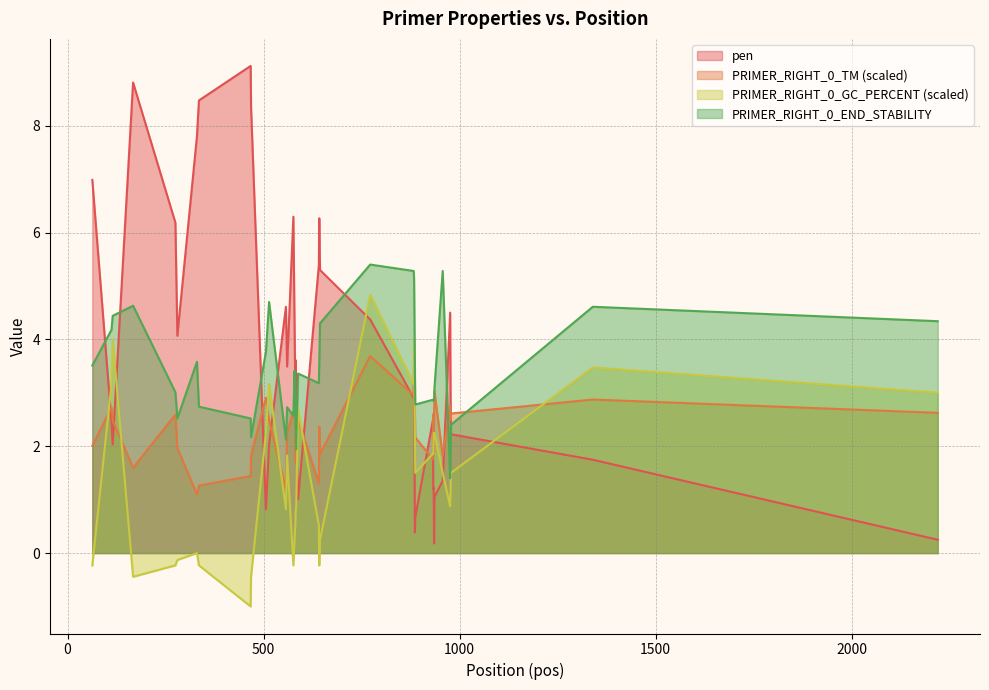

Reading left to right, extract all data points from this chart.

pen: 7.0	2.4	2.0	8.8	6.2	4.1	7.8	8.5	9.1	8.3	0.8	2.0	4.6	3.5	6.3	4.3	3.0	3.6	2.3	1.9	1.0	5.4	6.3	5.3	4.4	2.9	3.7	0.4	0.7	2.5	1.2	1.2	0.2	1.0	1.4	4.5	3.0	2.2	1.7	0.2
PRIMER_RIGHT_0_TM: 2.0	2.7	2.5	1.6	2.6	2.0	1.1	1.3	1.4	1.8	2.9	2.5	1.2	2.3	2.6	2.6	2.5	1.7	2.3	2.0	2.5	1.3	2.4	1.9	3.7	3.0	3.3	2.7	2.2	1.8	2.6	1.9	2.6	3.0	1.8	2.8	2.5	2.6	2.9	2.6
PRIMER_RIGHT_0_GC_PERCENT: -0.2	3.2	4.0	-0.4	-0.2	-0.1	0.0	-0.2	-1.0	-0.4	2.2	3.2	0.8	1.8	-0.2	0.3	0.5	0.8	0.8	1.1	2.7	0.5	-0.2	0.3	4.8	3.2	4.0	2.2	1.5	1.9	1.9	2.2	2.2	2.2	1.5	0.9	1.2	1.5	3.5	3.0
PRIMER_RIGHT_0_END_STABILITY: 3.5	4.2	4.4	4.6	3.0	2.5	3.6	2.7	2.5	2.2	3.8	4.7	2.1	2.7	2.6	3.4	2.7	2.3	1.9	2.3	3.4	3.2	3.5	4.3	5.4	5.3	5.1	3.5	2.8	2.9	2.9	2.9	2.9	3.1	5.3	1.4	1.8	2.4	4.6	4.3